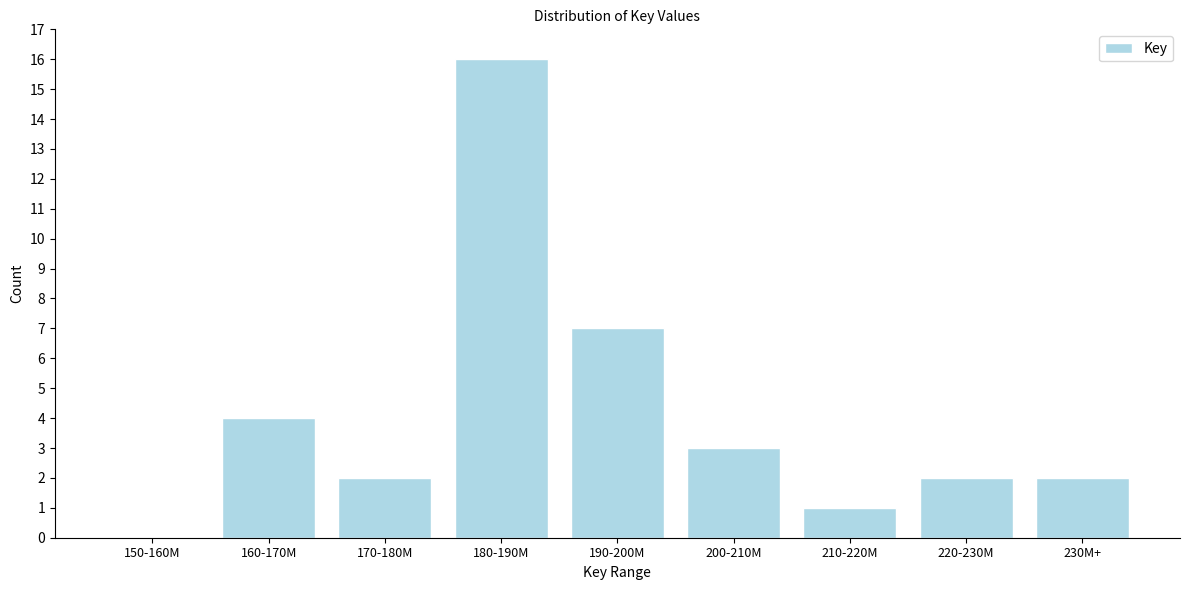

Reading right to left, what are all the values shown in this chart?

230M+=2	220-230M=2	210-220M=1	200-210M=3	190-200M=7	180-190M=16	170-180M=2	160-170M=4	150-160M=0